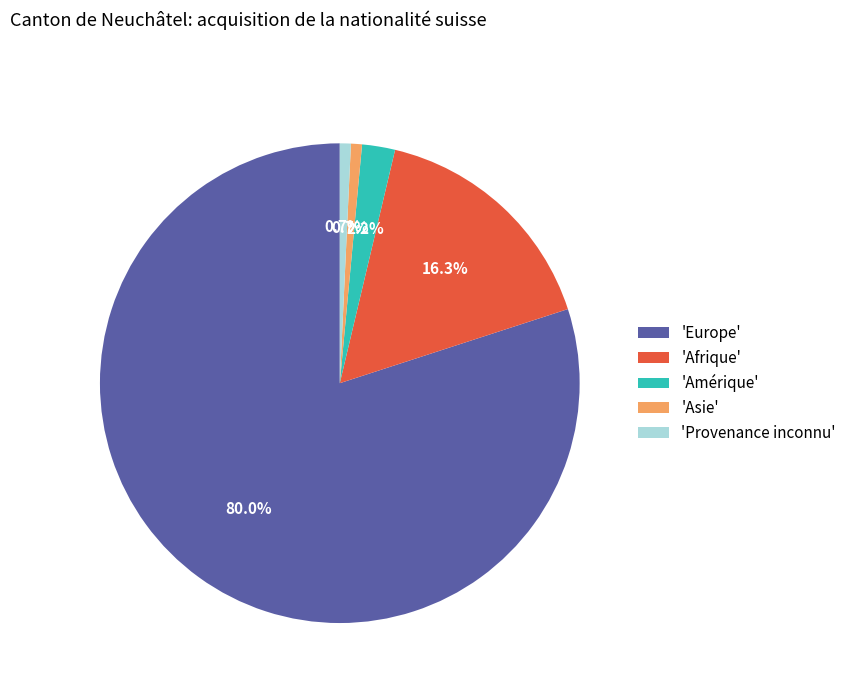

How many segments does this pie chart have?

5